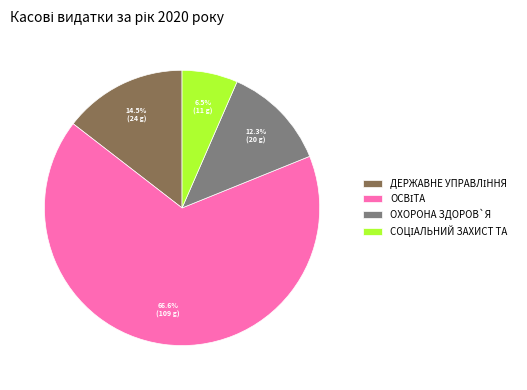

Is there a majority slice in this chart?

Yes